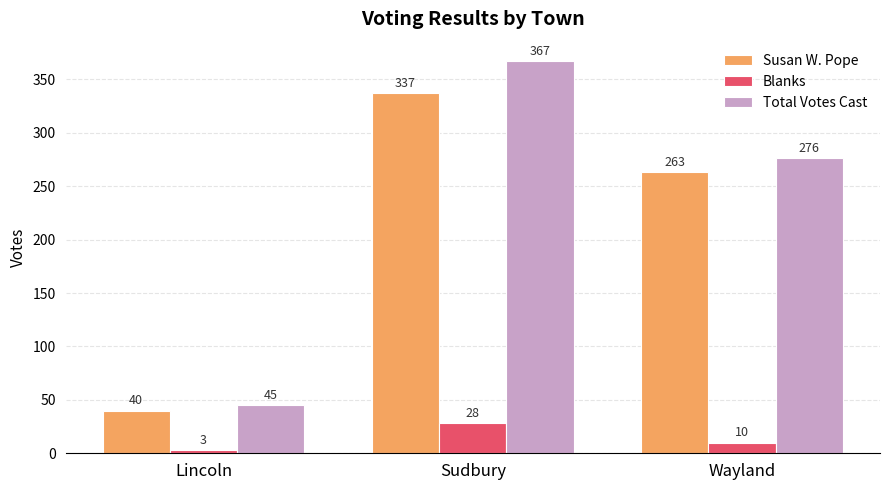

What is the label of the 1st bar from the right?

Wayland